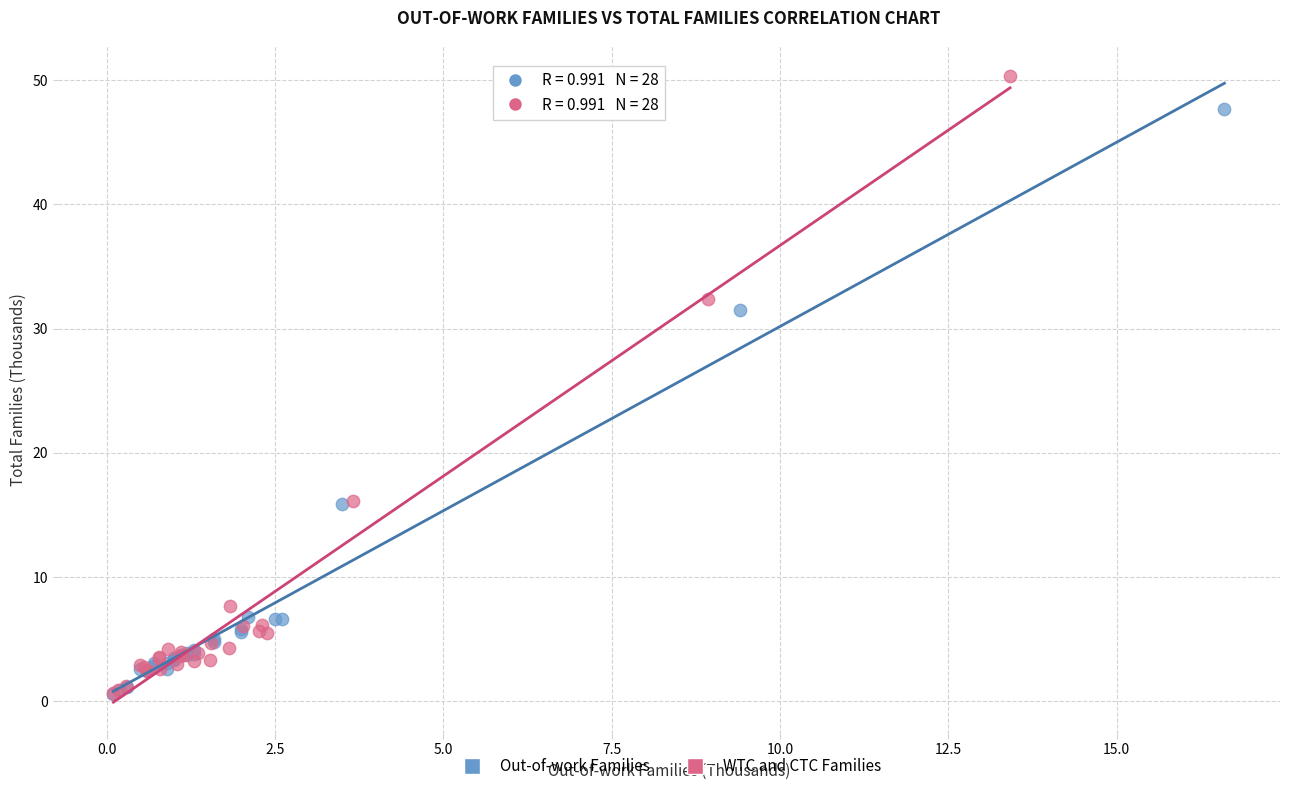

Which series has the widest spread of Y values?

WTC and CTC Families